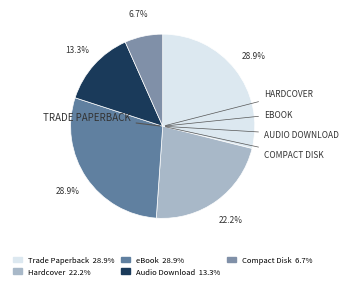

How many segments does this pie chart have?

5